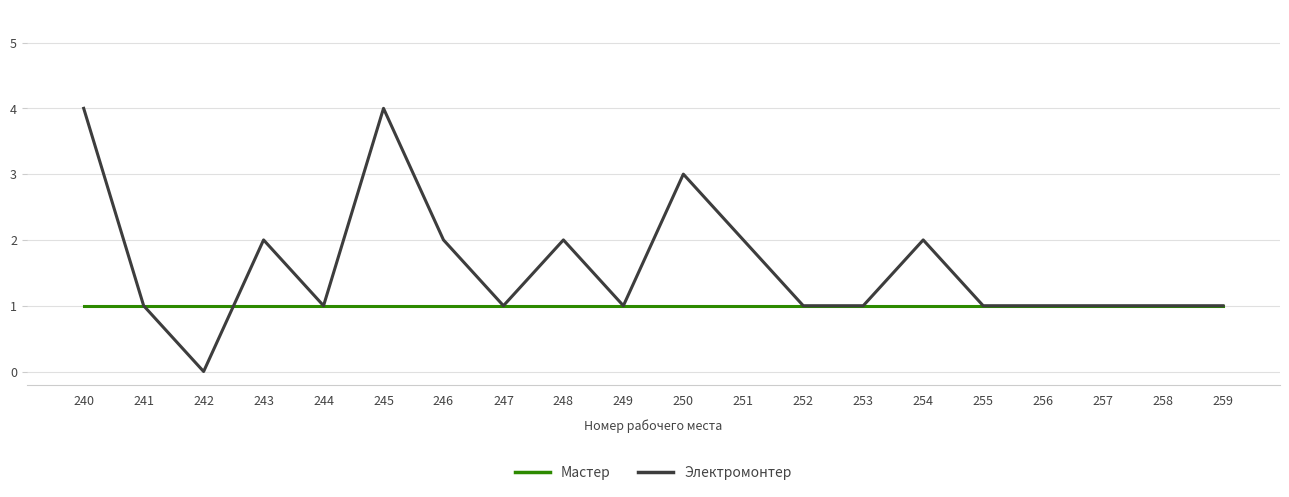

Is it true that Электромонтер equals 3 at 250?

True